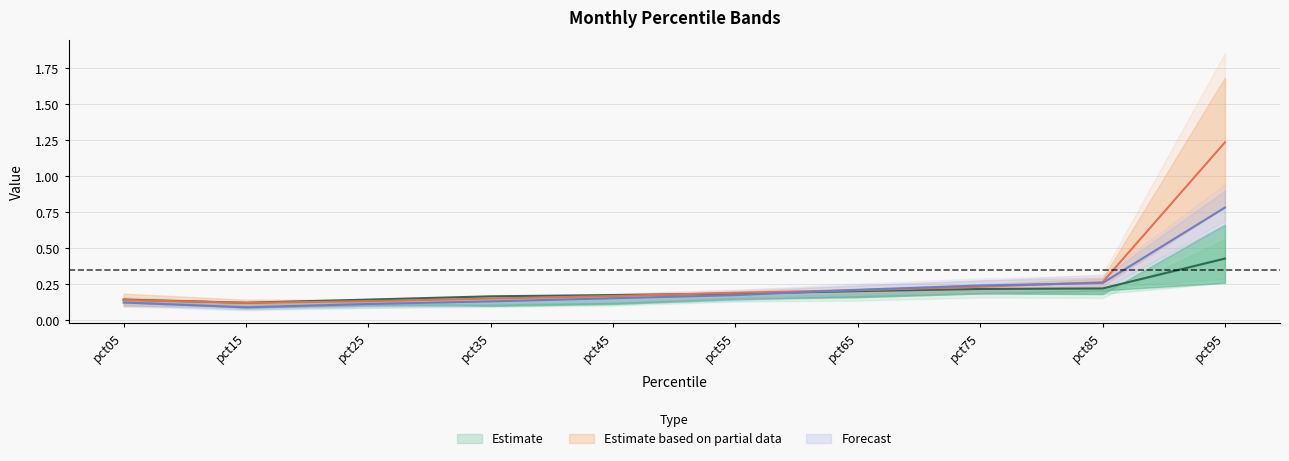

The value of Feb at pct95 is 0.3. True or false?

False